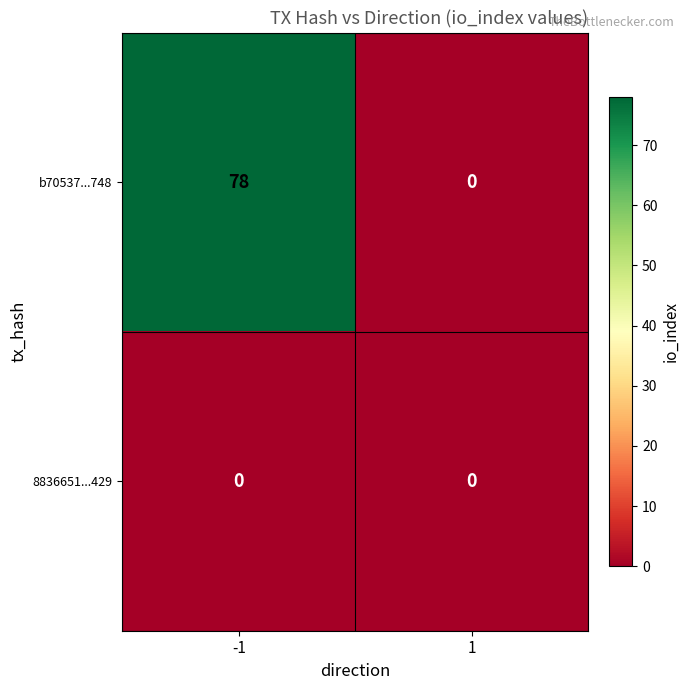

At how many categories does at least one series exceed 21?

1